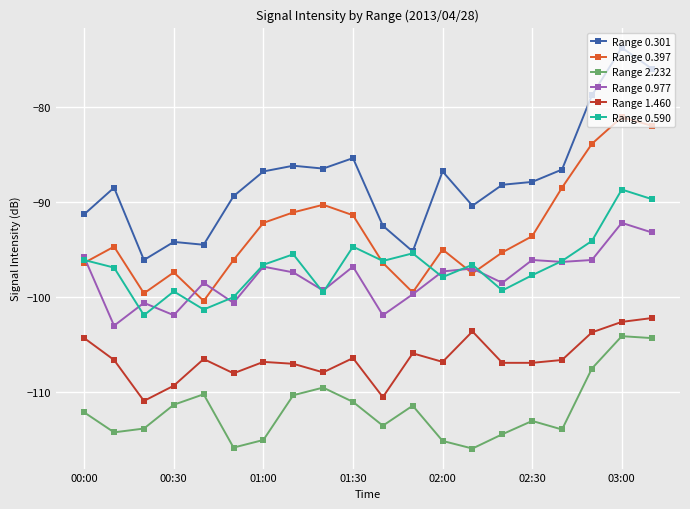

What is the difference between the second highest and minimum values in the Range 0.977 series?

9.8